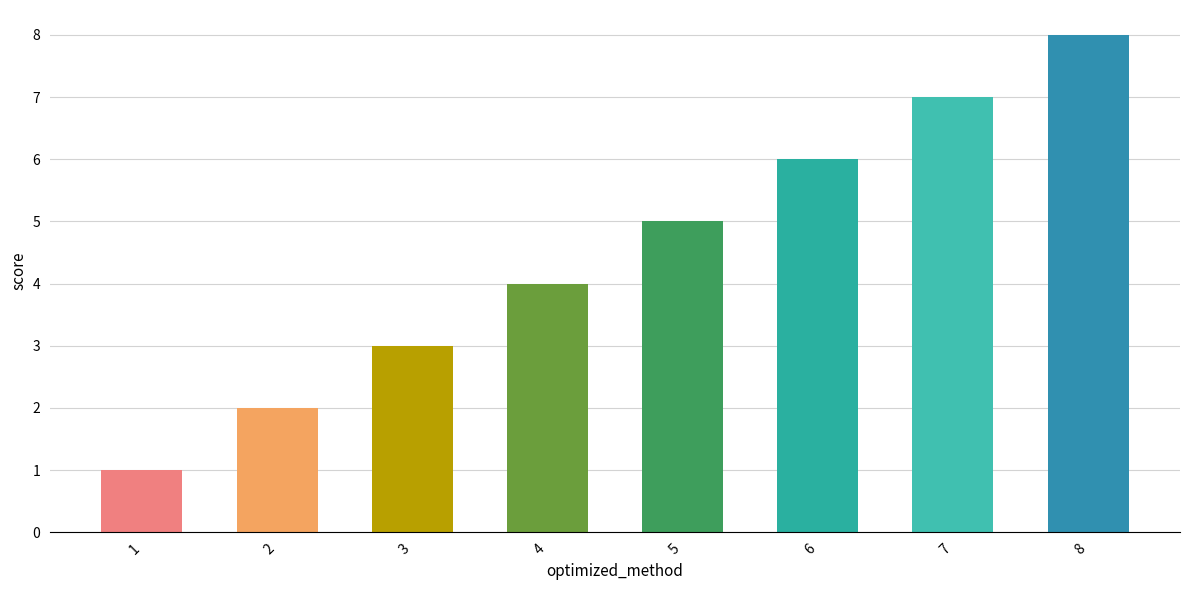

What is the minimum value shown in the chart?

1